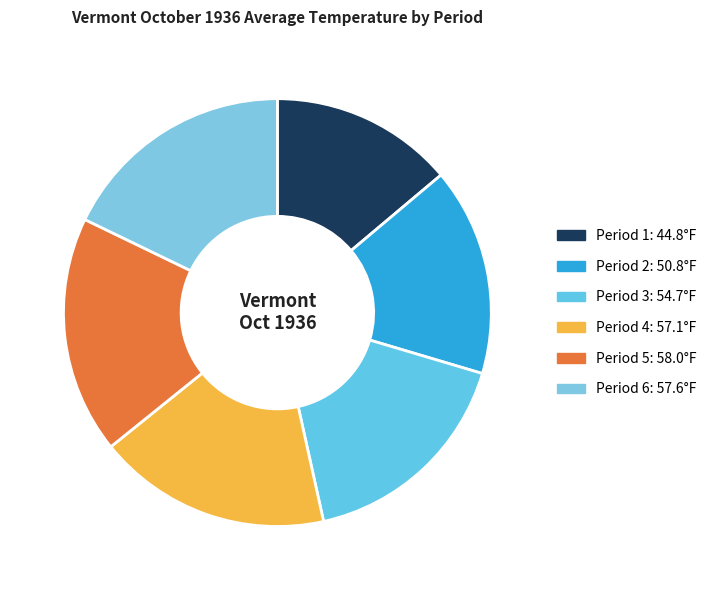

The Period 1 slice represents 5% of the pie. True or false?

False